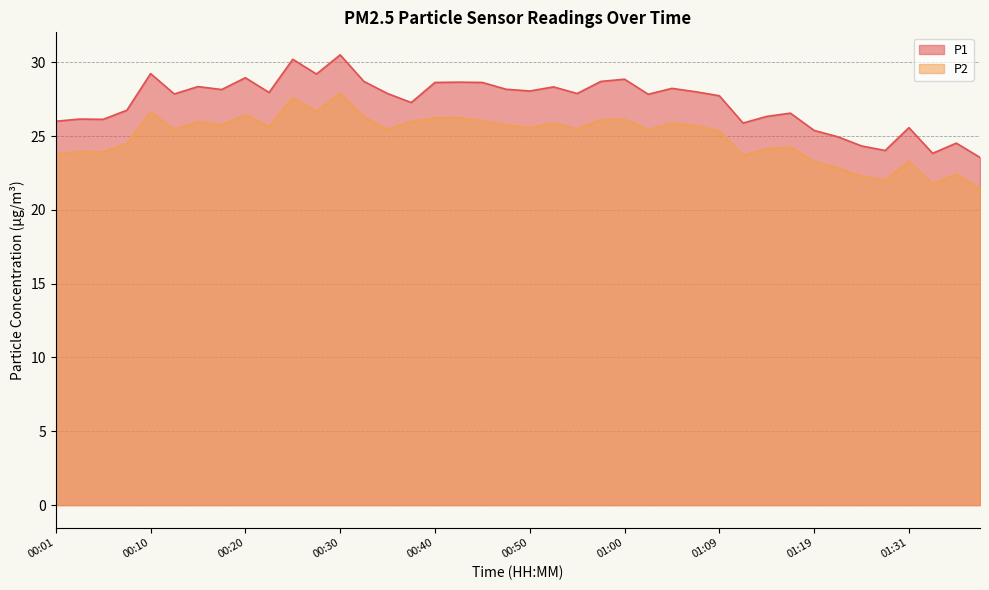

At which category does the chart reach its peak across all series?

00:30